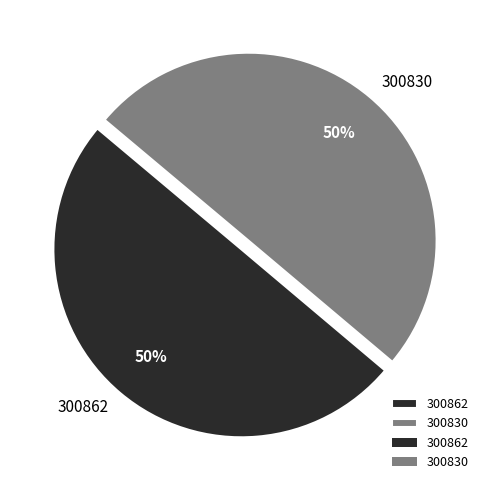

How many slices are in this pie chart?

2